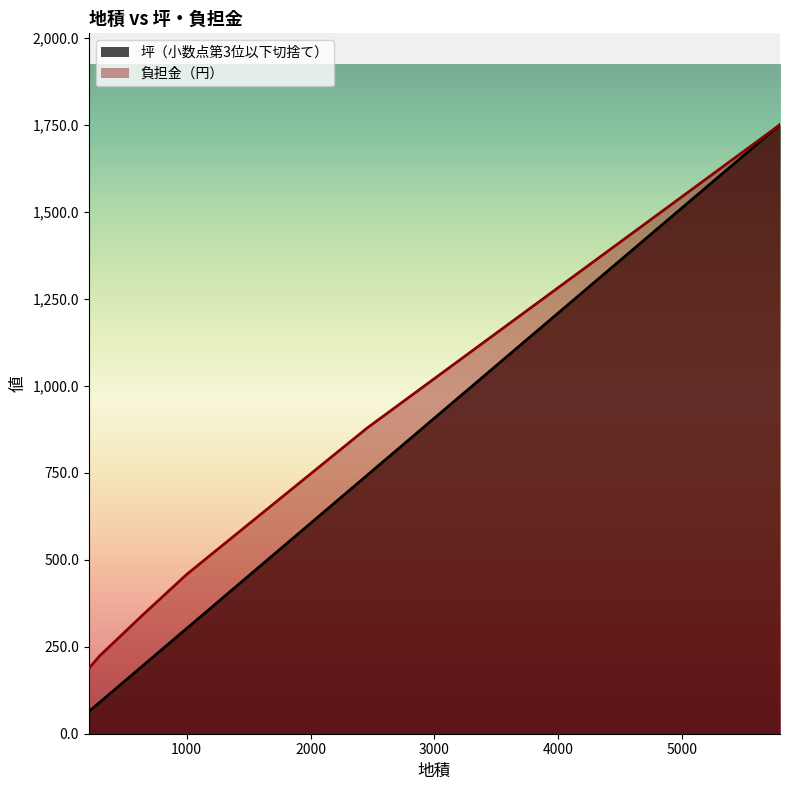

What is the value of the 負担金（円） point at the 2nd from the left?

224.5